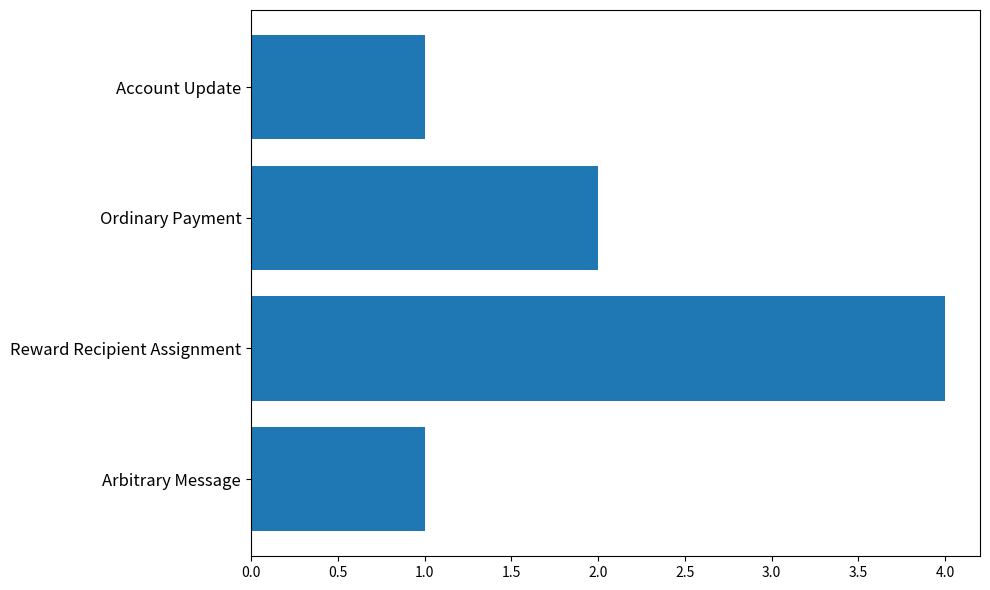

True or false: the data shows 4 at Reward Recipient Assignment.

True